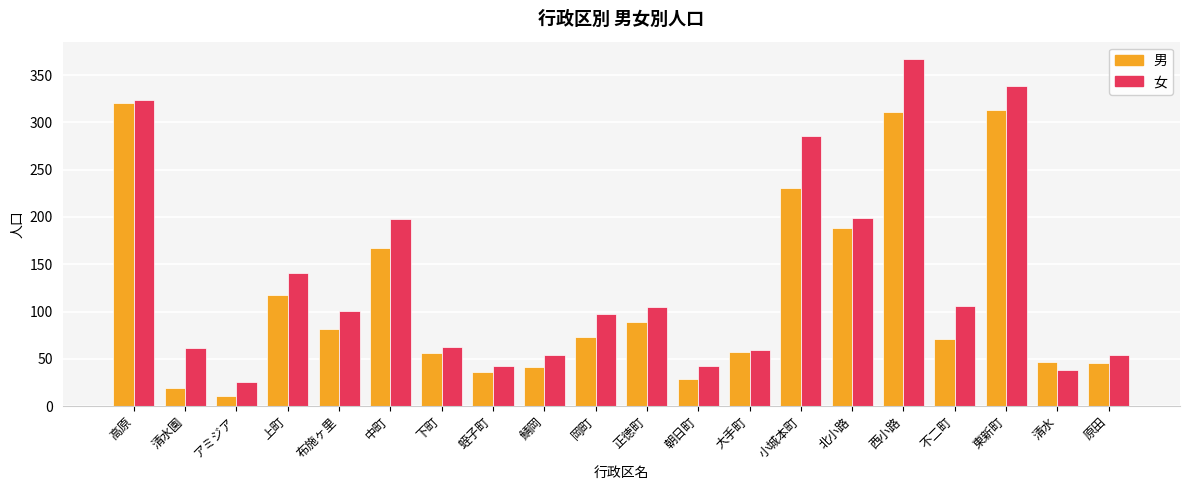

What is the smallest value displayed?

11